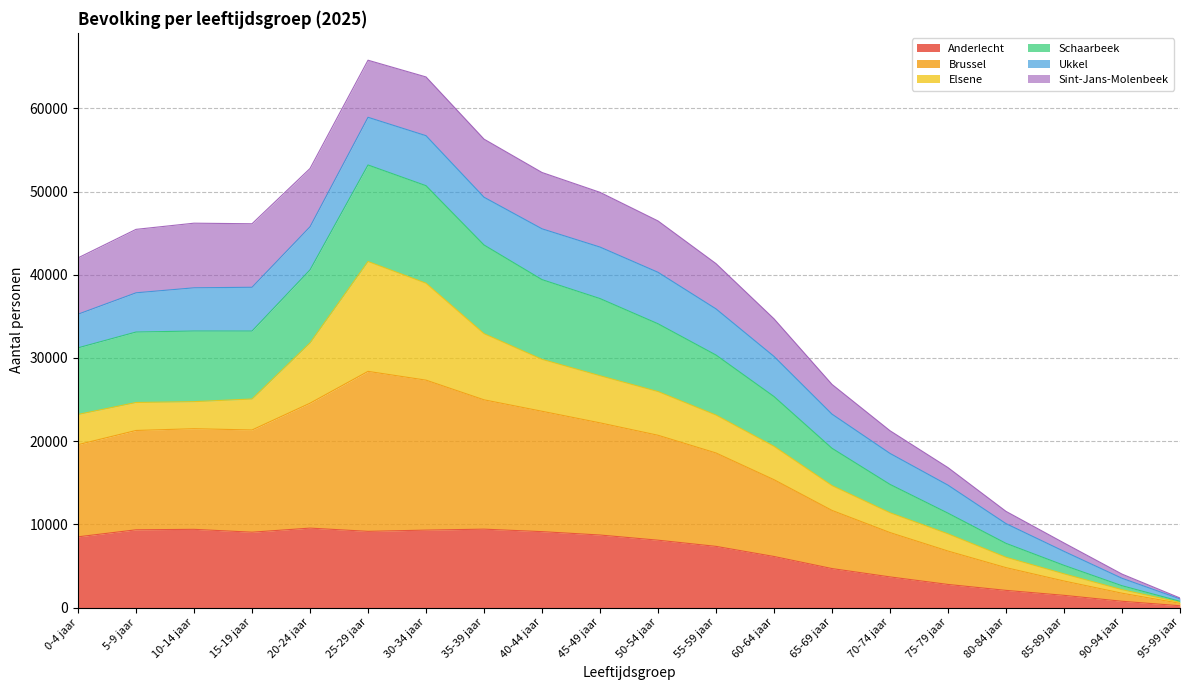

What is the total value across all series at 35-39 jaar?

56297